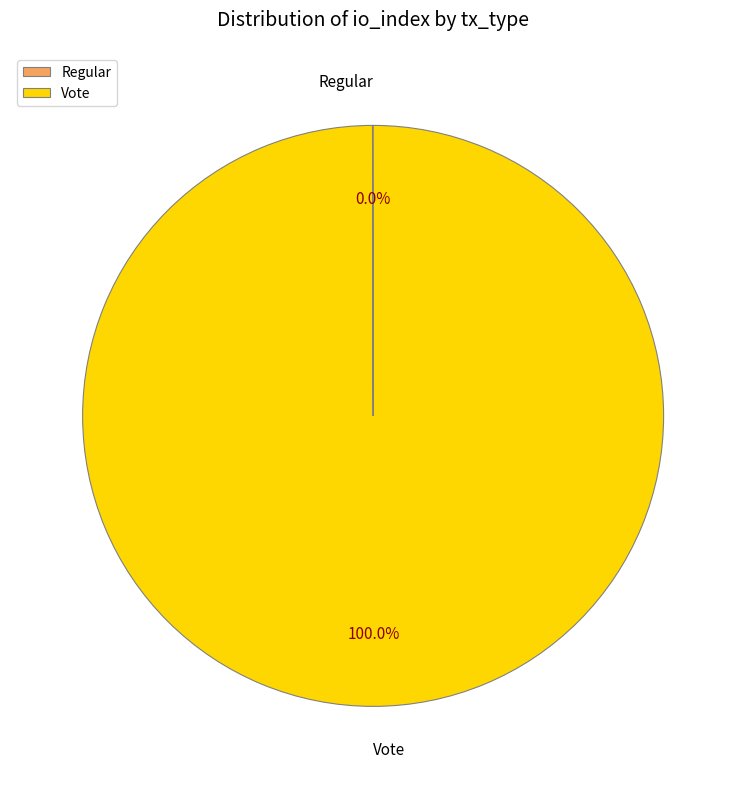

Which category has the biggest portion of the pie?

Vote